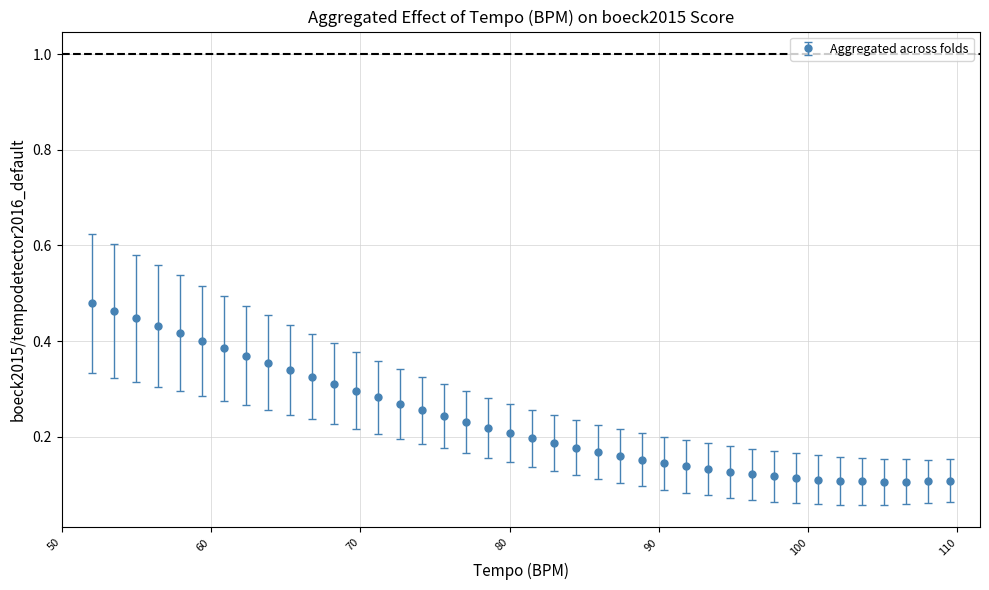

Count the values in the range 0 to 1.

40